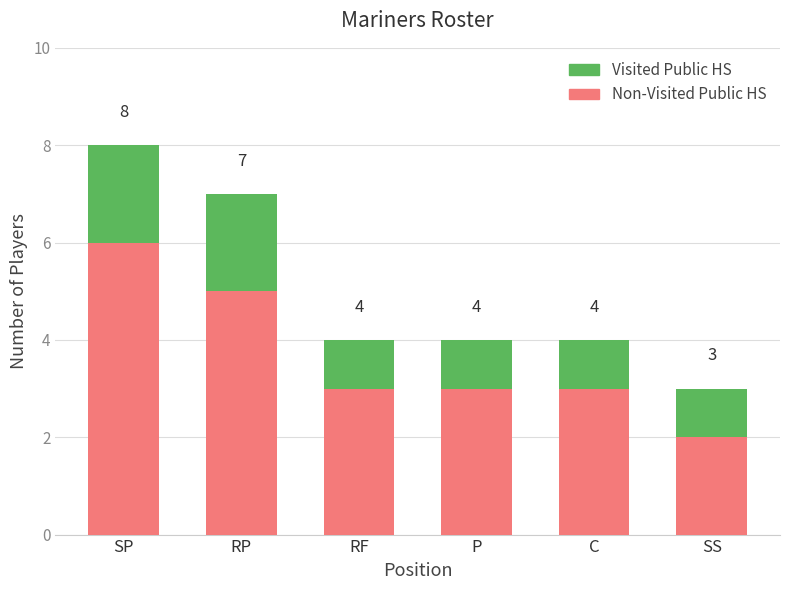

Rank the series at RF from highest to lowest value.

Non-Visited Public HS, Visited Public HS